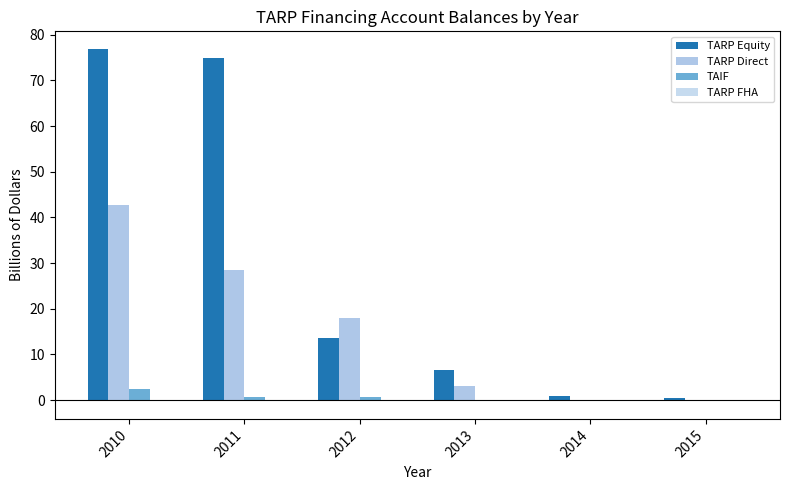

At which category is the sum across all series the highest?

2010